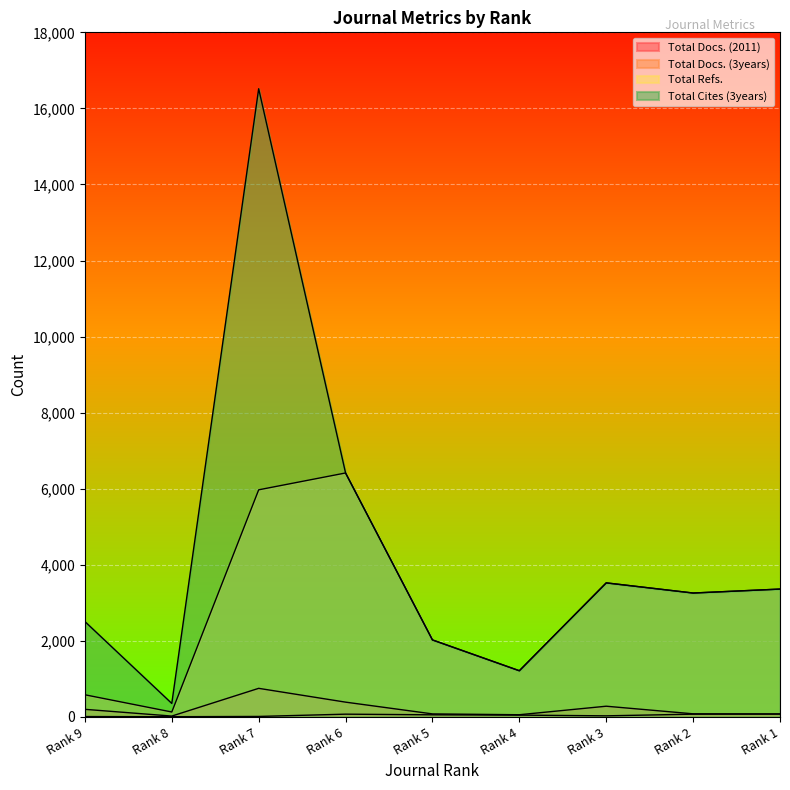

What is the difference between the Total Docs. (2011) values at Rank 5 and Rank 3?

27